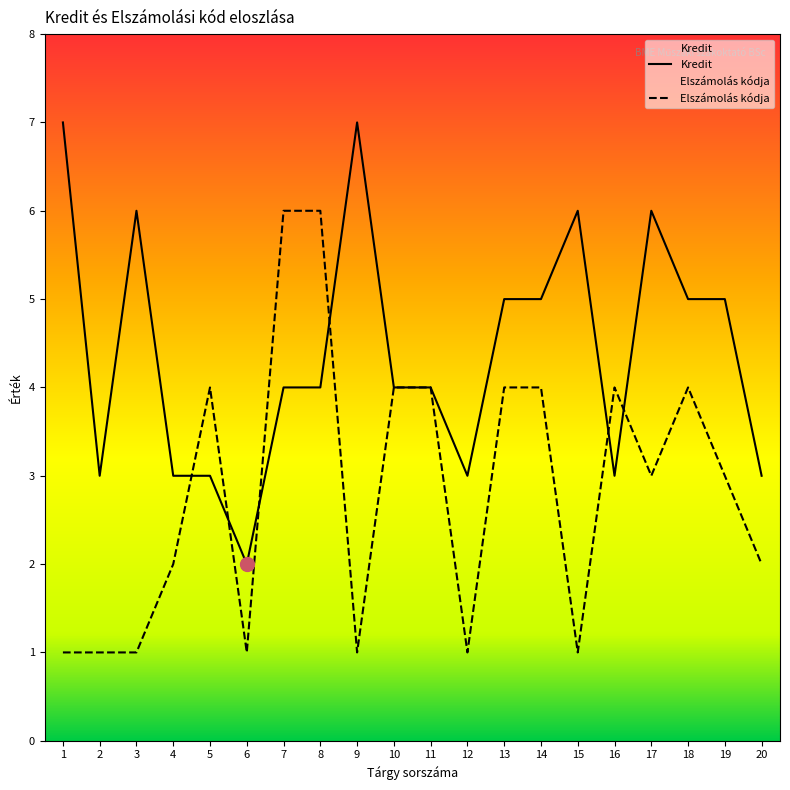

Count the Kredit values in the range 3 to 6.

17